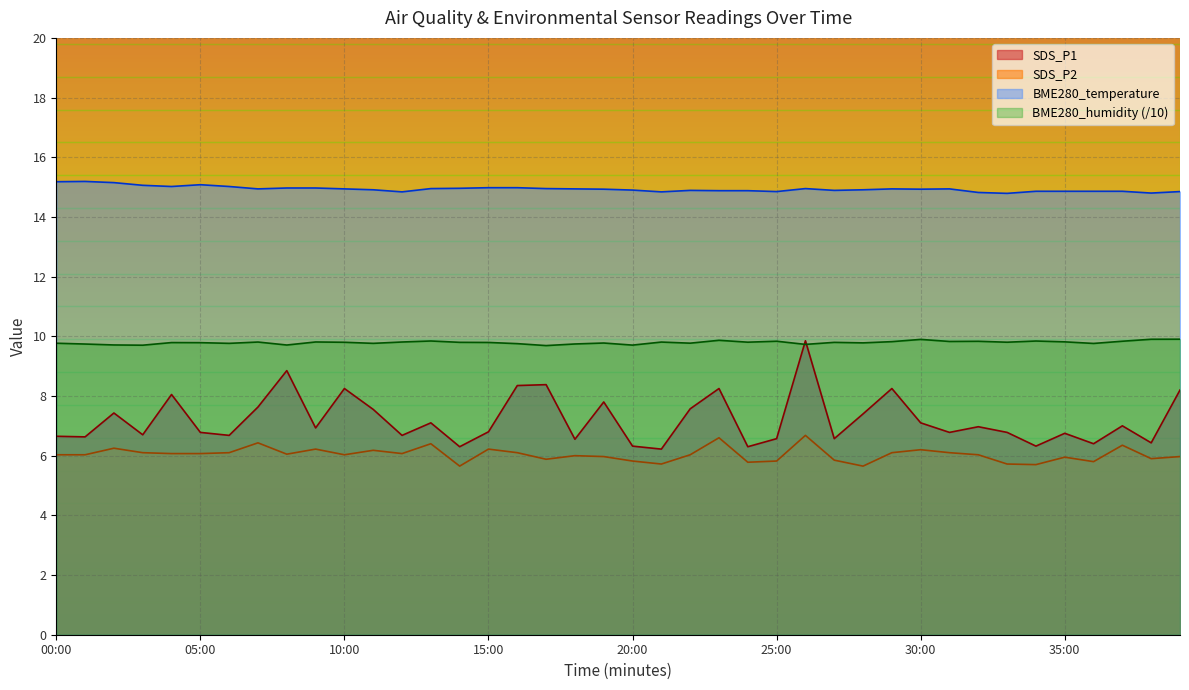

Rank the series by their maximum value, from highest to lowest.

BME280_temperature, BME280_humidity, SDS_P1, SDS_P2